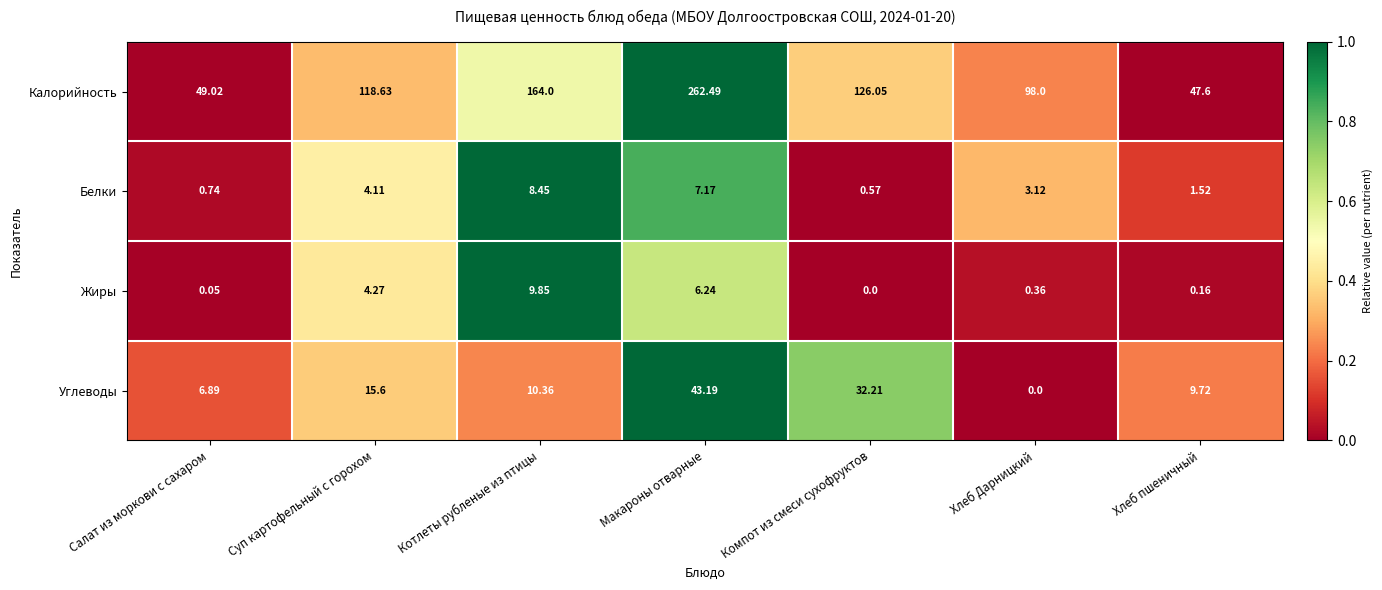

How many categories are shown in the chart?

7